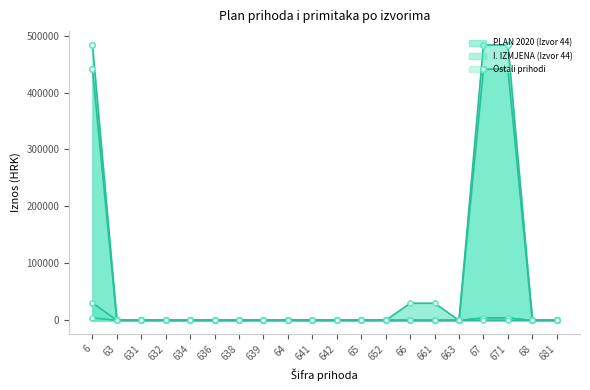

Which series has the largest total across all categories?

PLAN 2020 (col_8)